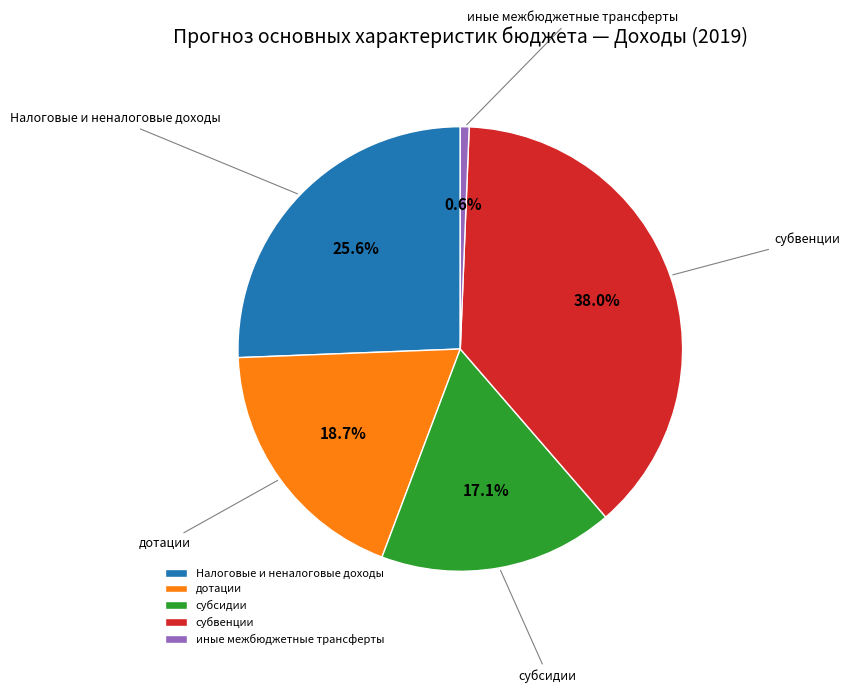

To the nearest percent, what is the difference between the дотации and Налоговые и неналоговые доходы slice percentages?

7%